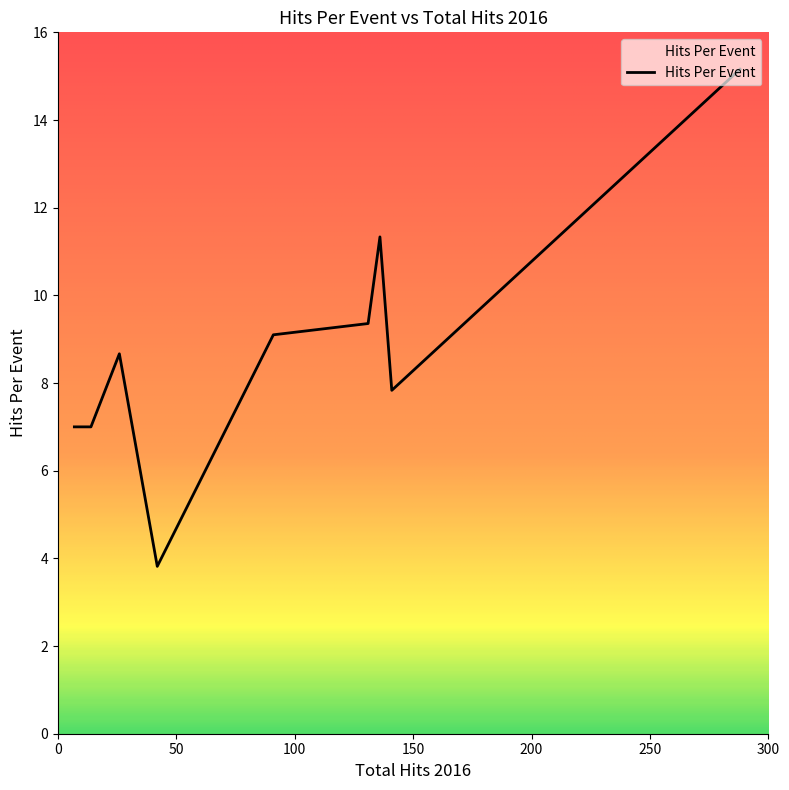

How many lines are shown in the chart?

1